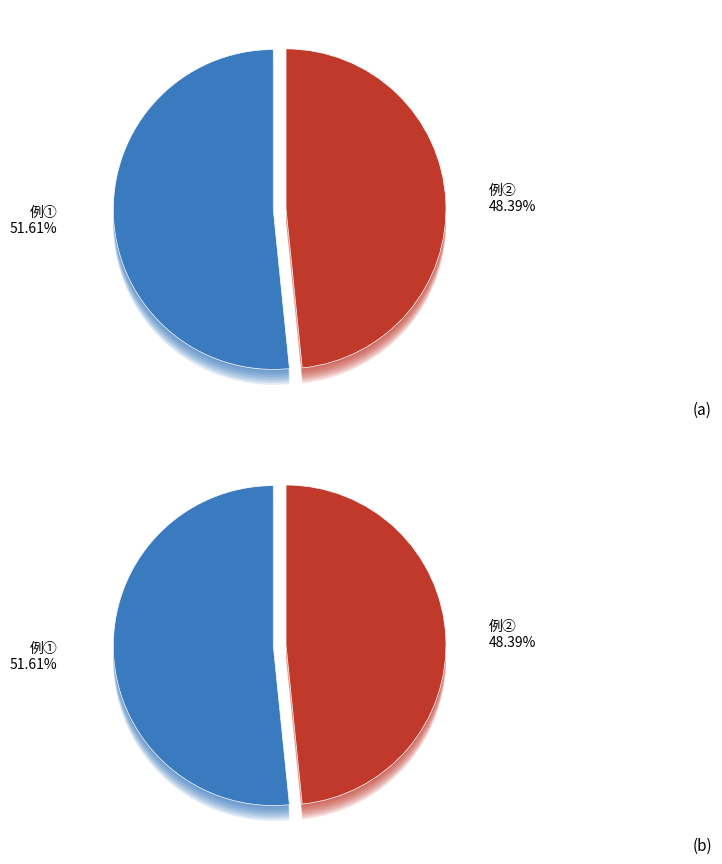

To the nearest percent, what portion does 例② represent?

48%